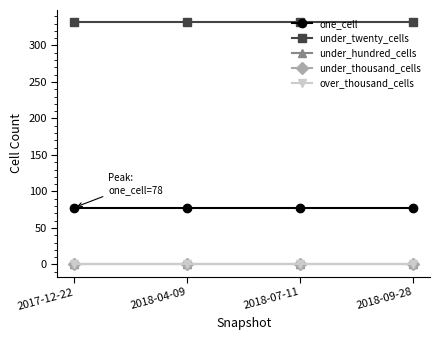

True or false: under_hundred_cells and over_thousand_cells intersect in this chart.

False